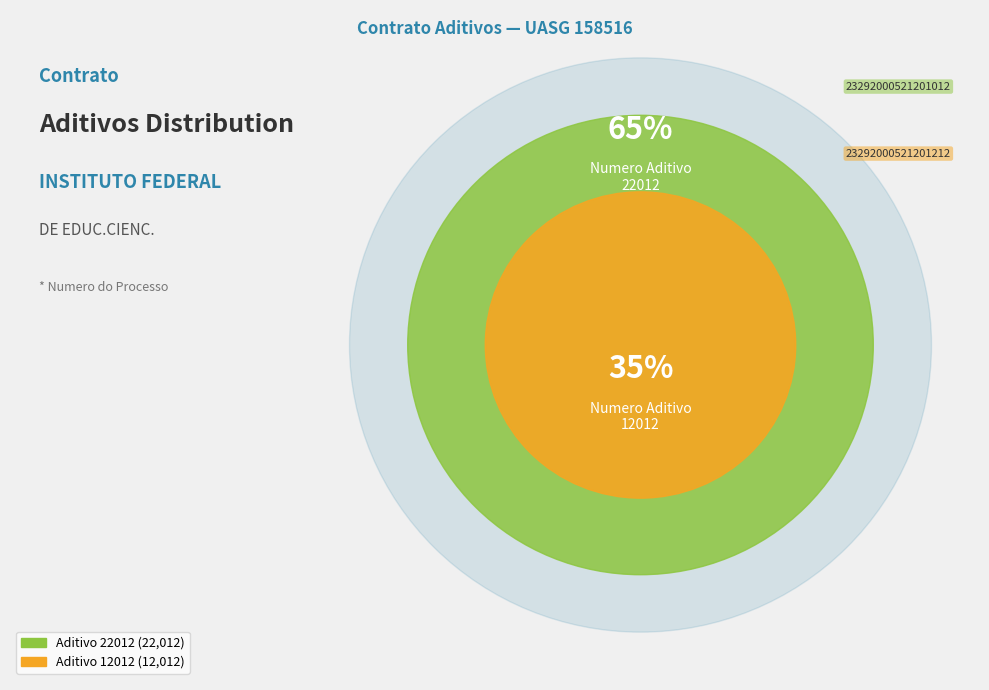

Rank the categories by value from highest to lowest.

22012, 12012